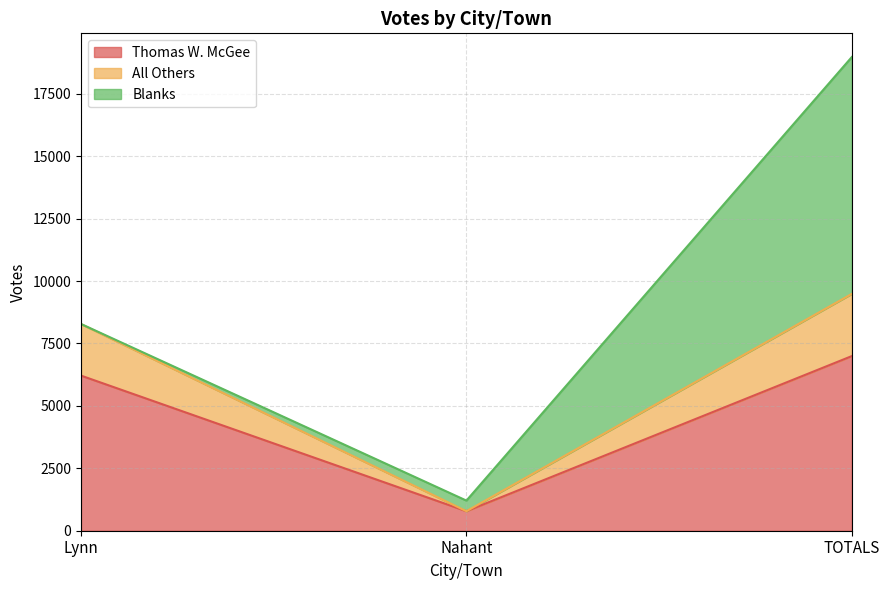

Does the chart display data point markers on the line(s)?

No